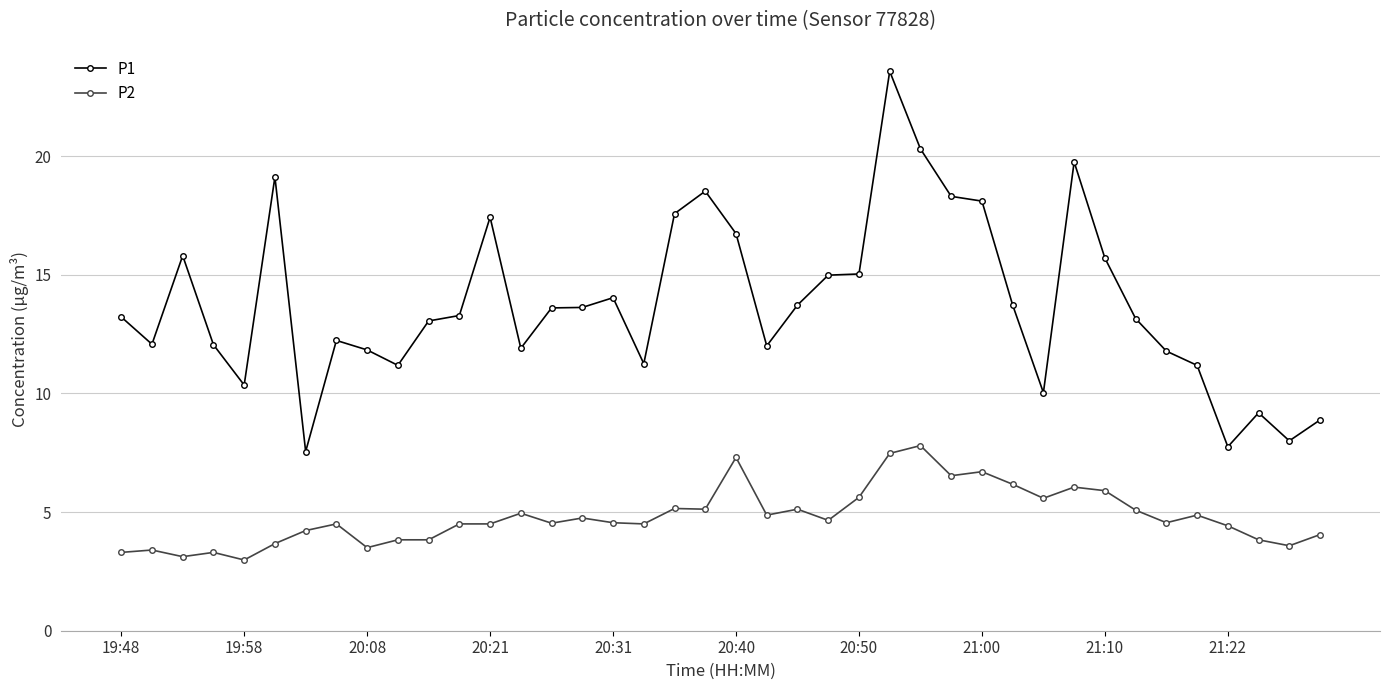

Which series has the largest total across all categories?

P1